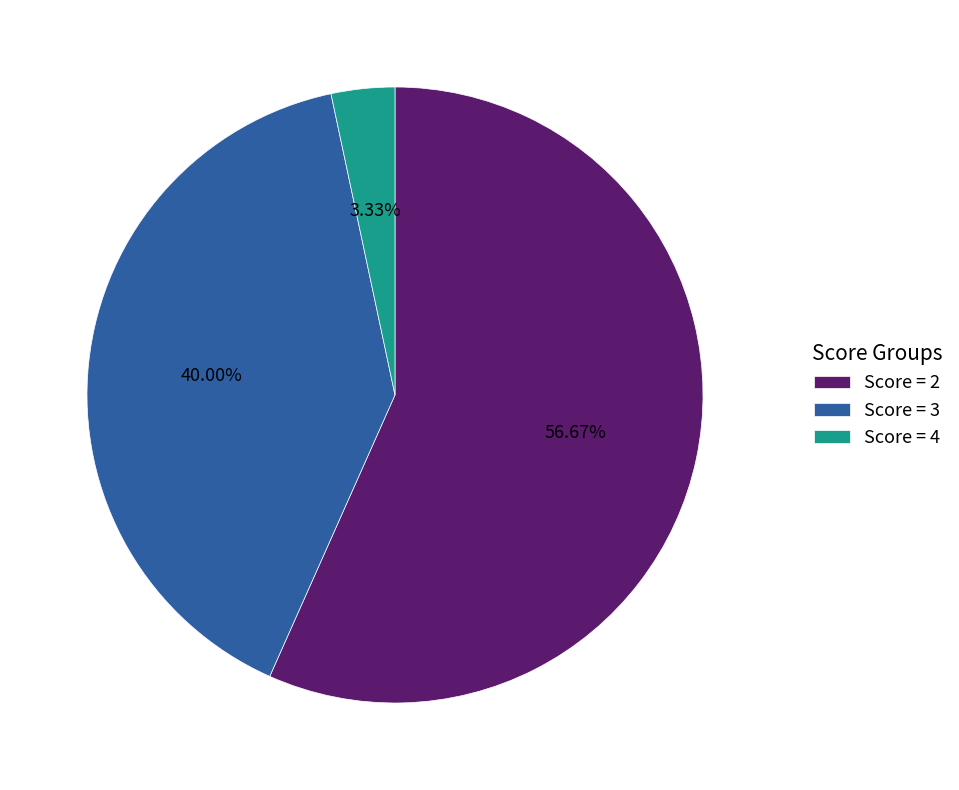

Which slice represents more than half of the pie?

Score = 2